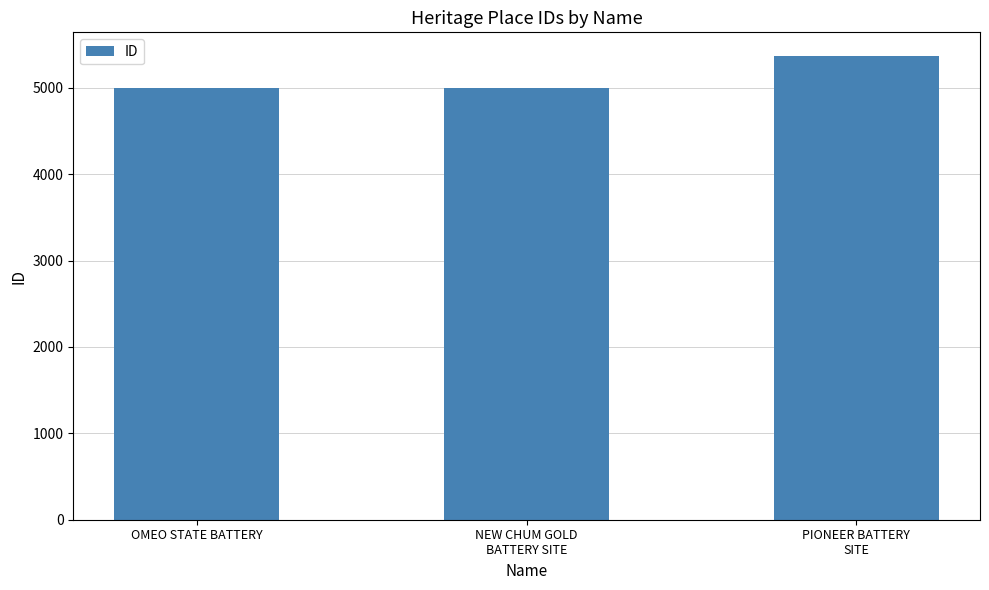

What is the approximate value at OMEO STATE BATTERY?

4992